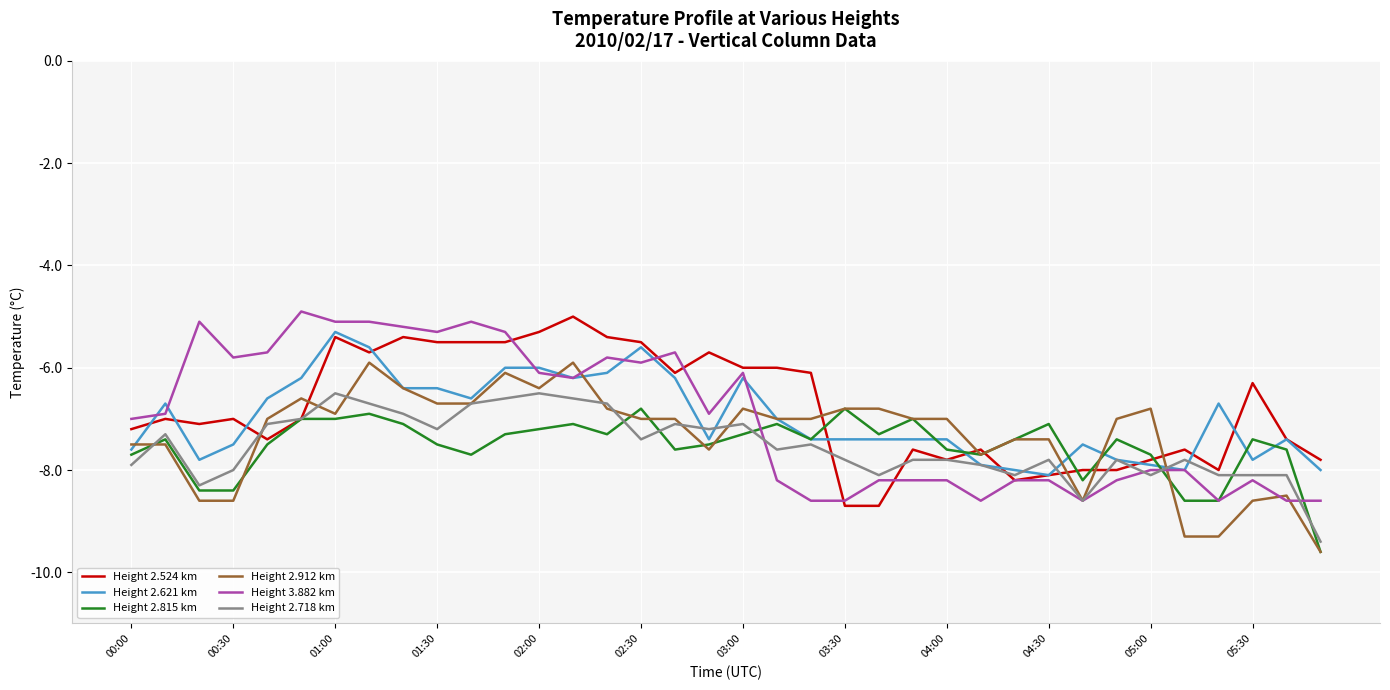

Is this an area chart (filled region under the line)?

No